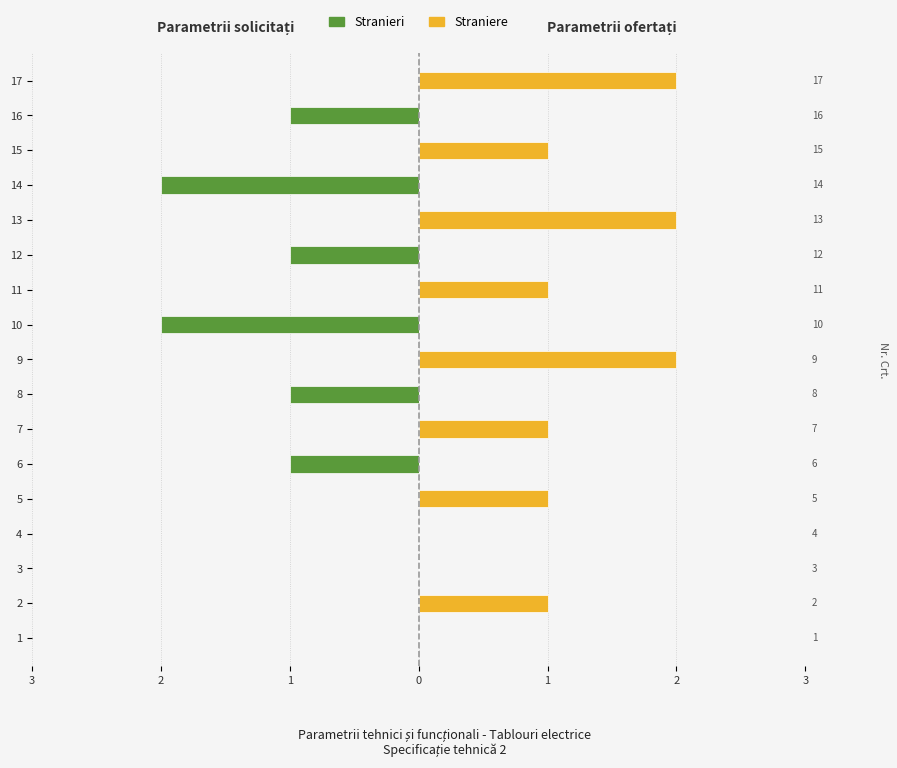

At how many categories does at least one series exceed 0?

8